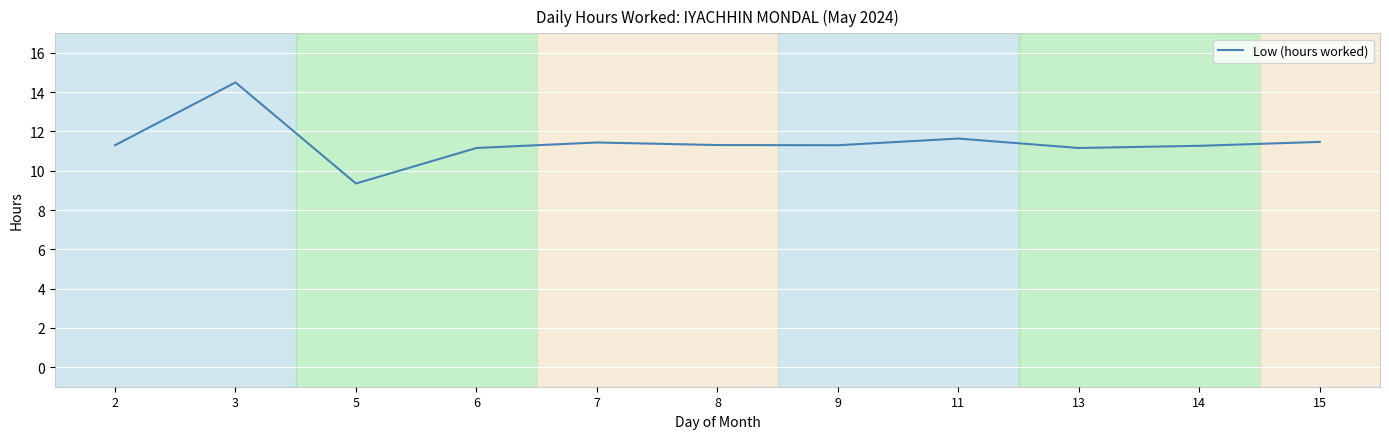

What is the difference between the values at 2 and 3?

3.2